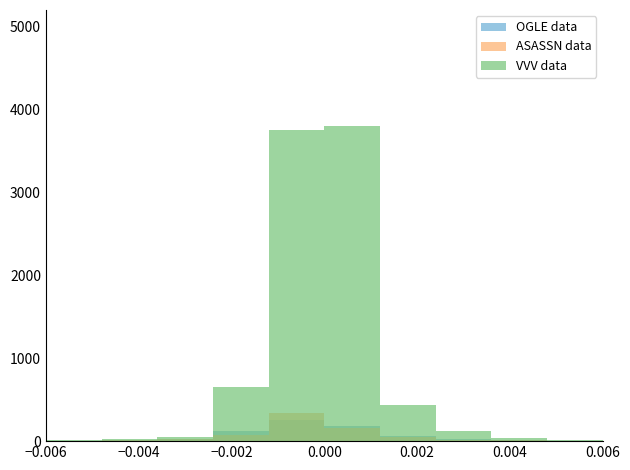

What is the difference between the second highest and minimum values in the OGLE data series?

175